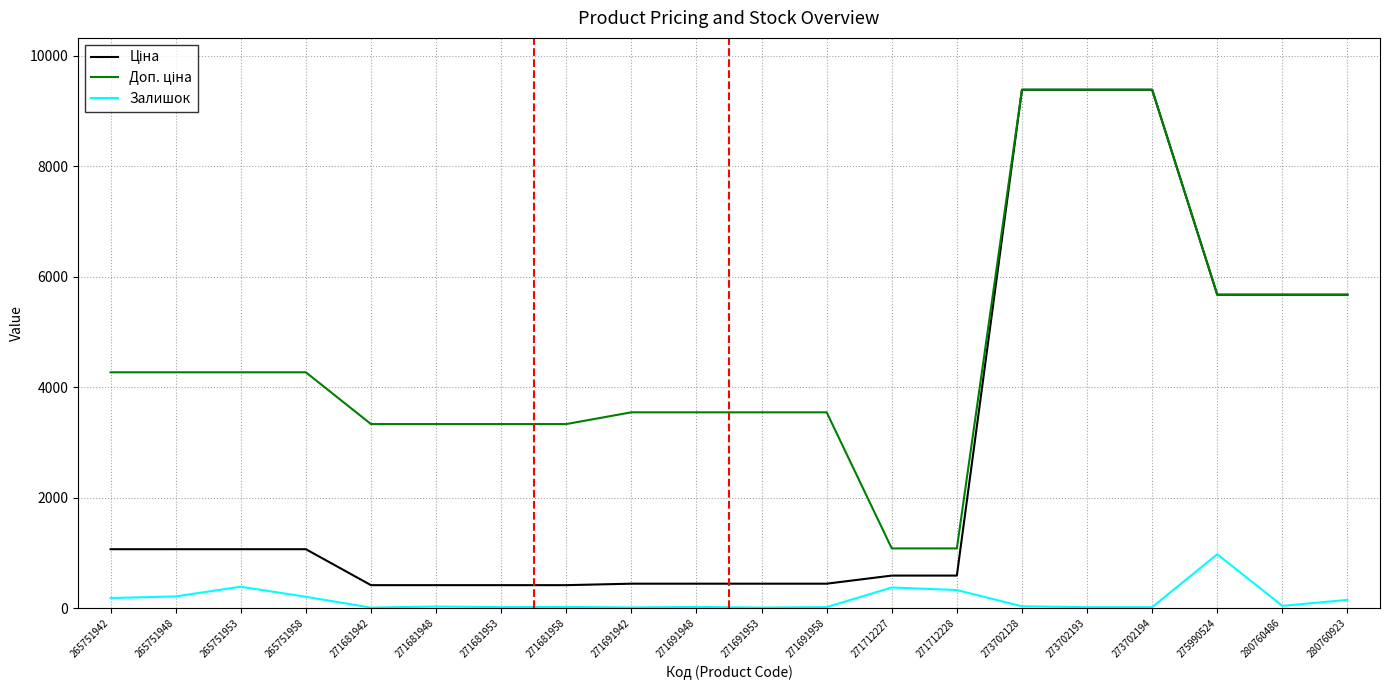

The Залишок series shows 42.0 at 280760486. True or false?

True